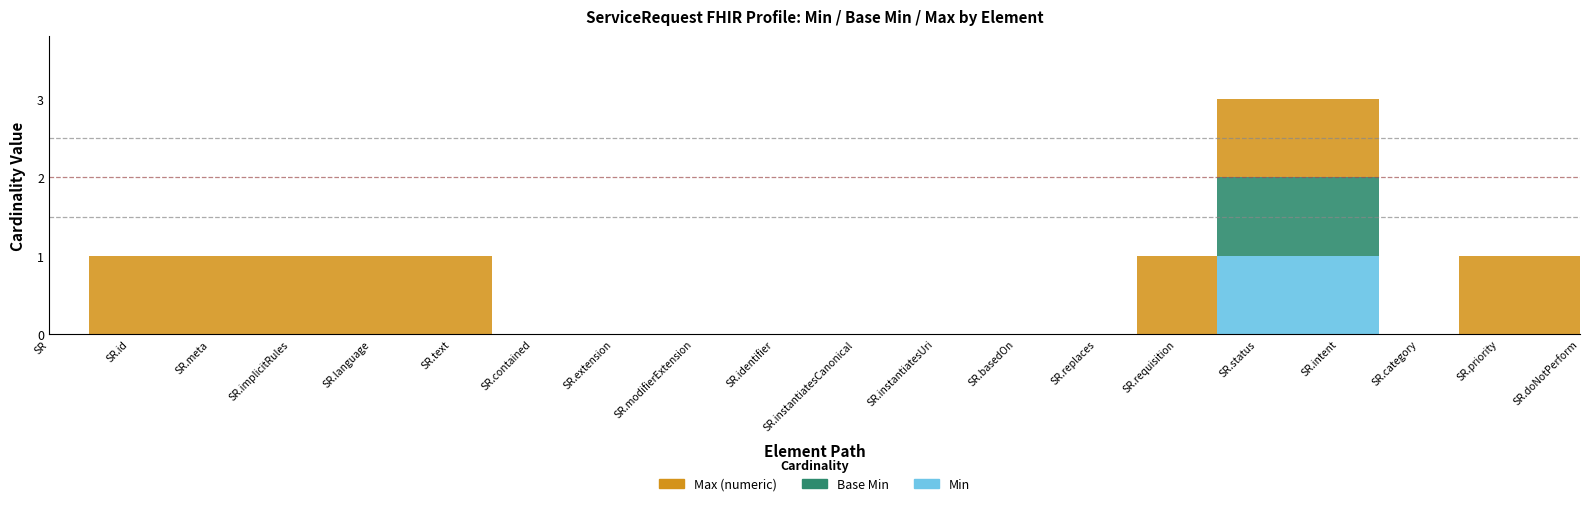

Which series has the widest spread of values?

Min